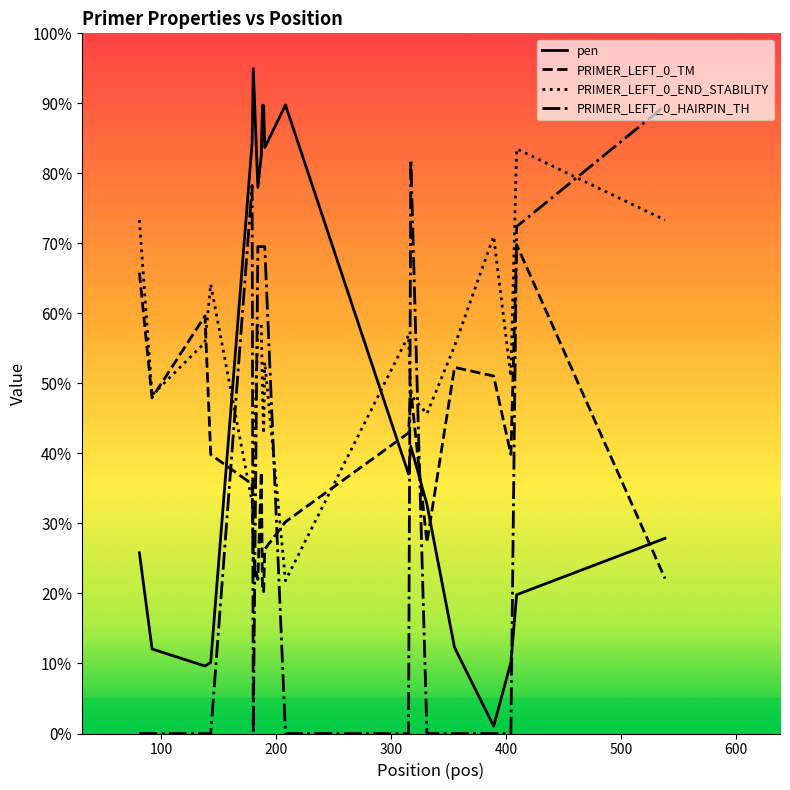

What is the maximum value for PRIMER_LEFT_0_END_STABILITY?

83.5